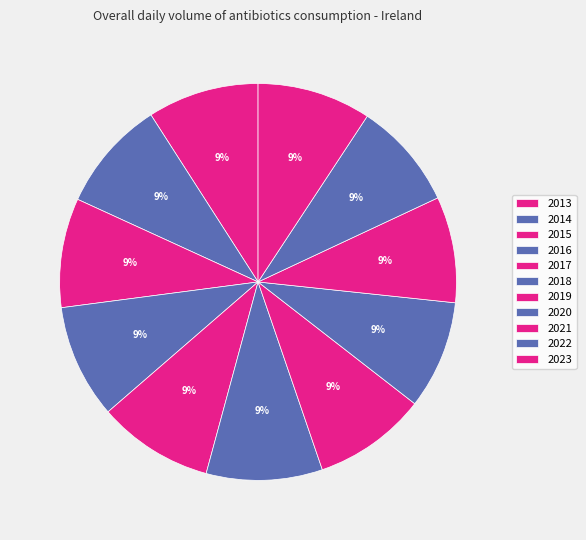

What is the smallest slice in the pie chart?

2021